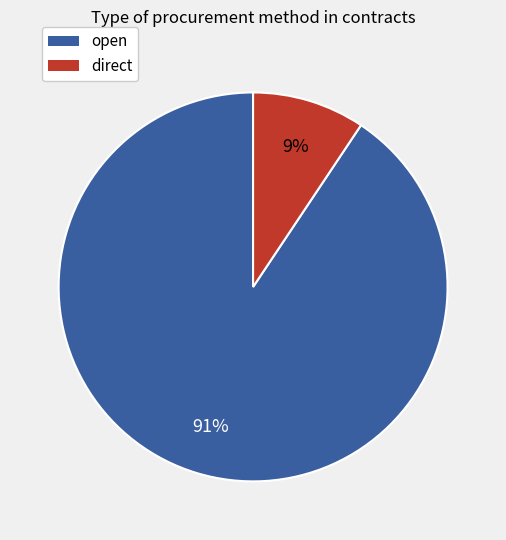

Is the sum of direct and open greater than half?

Yes